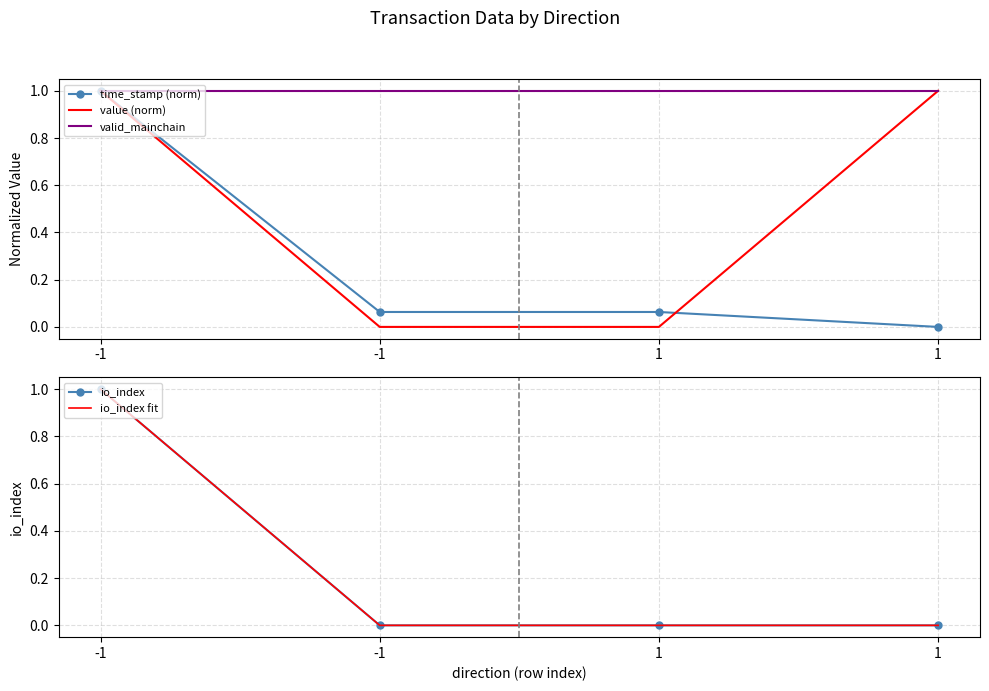

At -1, list the series in order from smallest to largest.

value (norm), time_stamp (norm), valid_mainchain, io_index, io_index fit